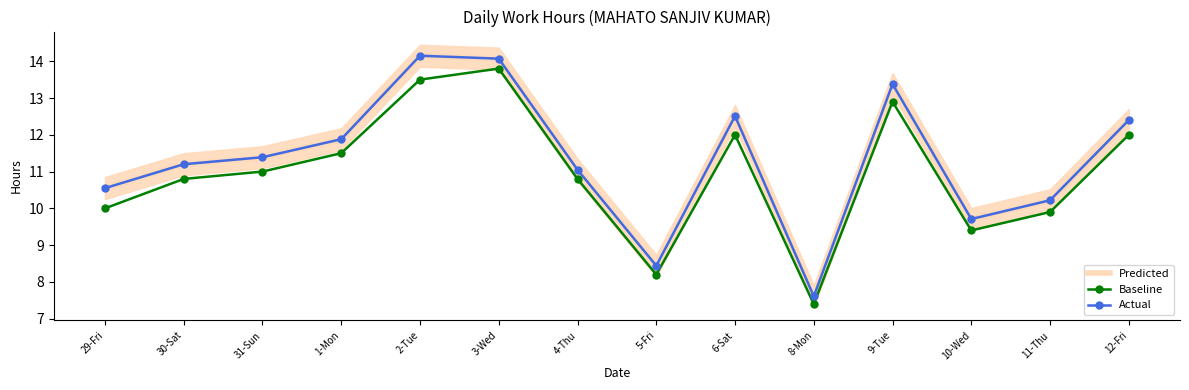

Reading left to right, list all the values displayed in this chart.

Predicted: 10.6	11.2	11.4	11.9	14.2	14.1	11.1	8.4	12.5	7.6	13.4	9.7	10.2	12.4
Baseline: 10.0	10.8	11.0	11.5	13.5	13.8	10.8	8.2	12.0	7.4	12.9	9.4	9.9	12.0
Actual: 10.6	11.2	11.4	11.9	14.2	14.1	11.1	8.4	12.5	7.6	13.4	9.7	10.2	12.4